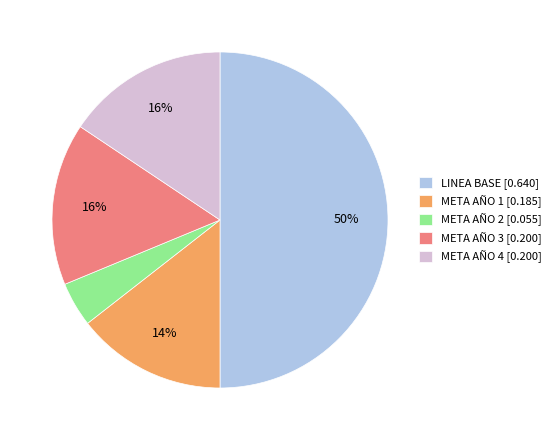

Do META AÑO 2 [0.055] and META AÑO 1 [0.185] together represent more than half of the pie?

No